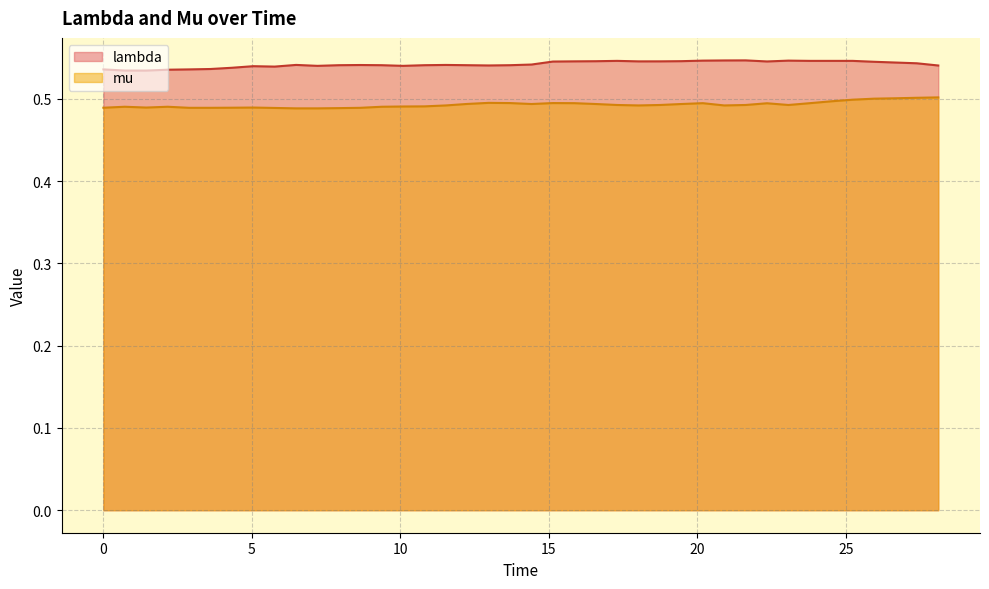

Rank the series by their average value, from lowest to highest.

mu, lambda